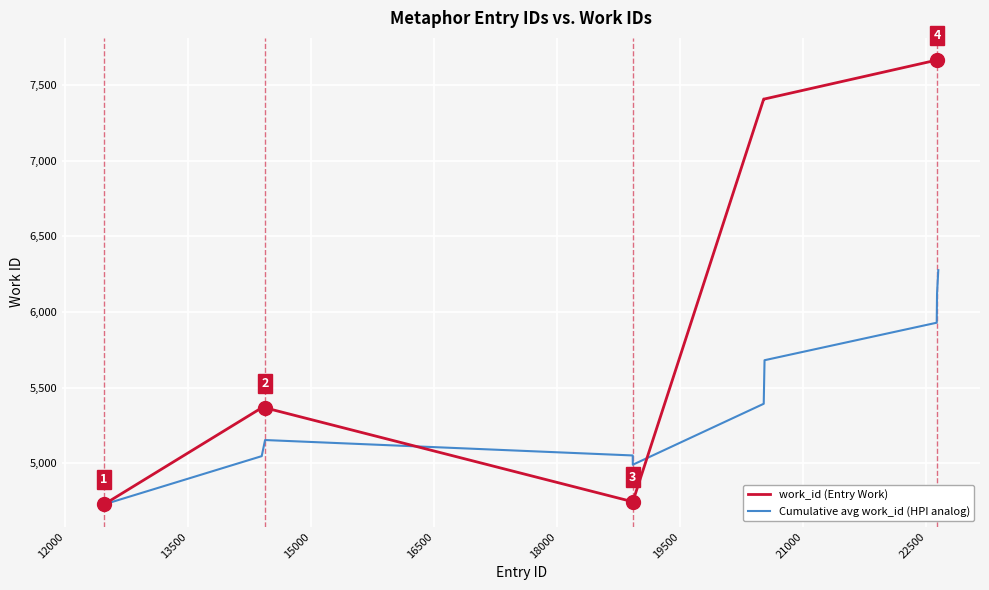

What is the difference between the maximum and minimum values in the Cumulative avg work_id (HPI analog) series?

1549.0